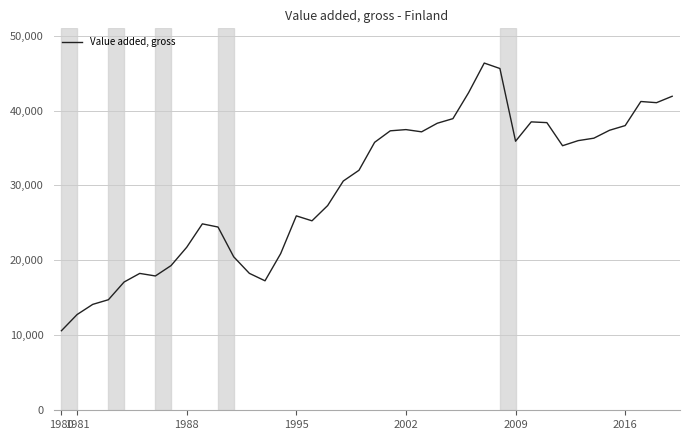

Does the chart have visible grid lines?

Yes